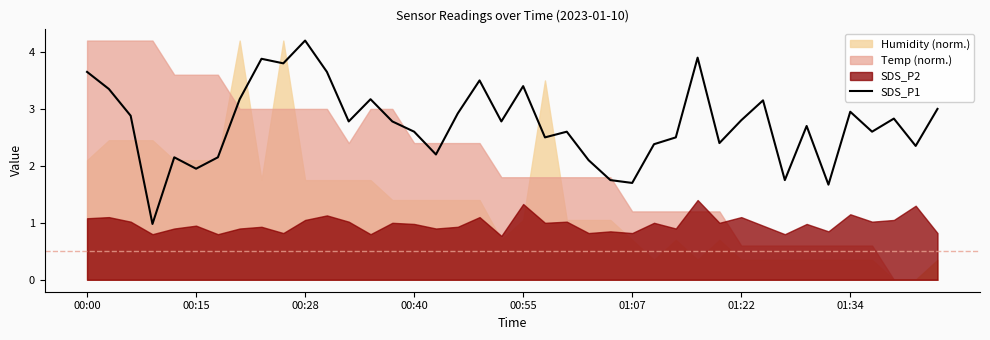

True or false: there are more than 2 points higher than both neighbors.

True